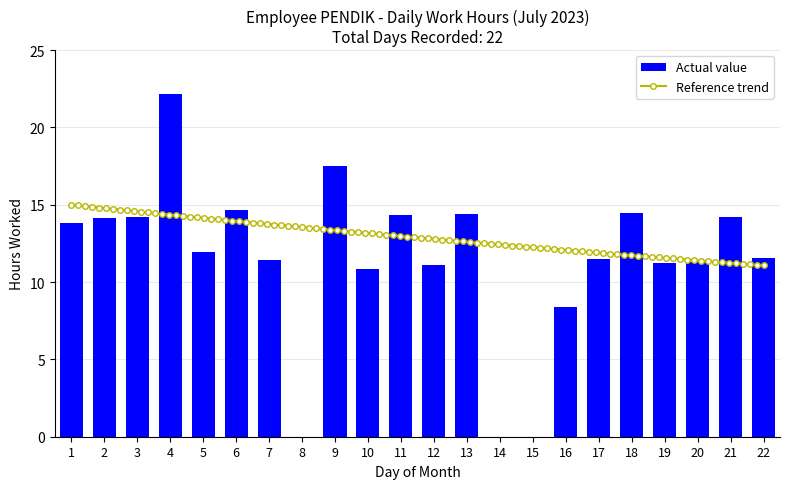

What is the sum of the values at 9 and 1?

31.4